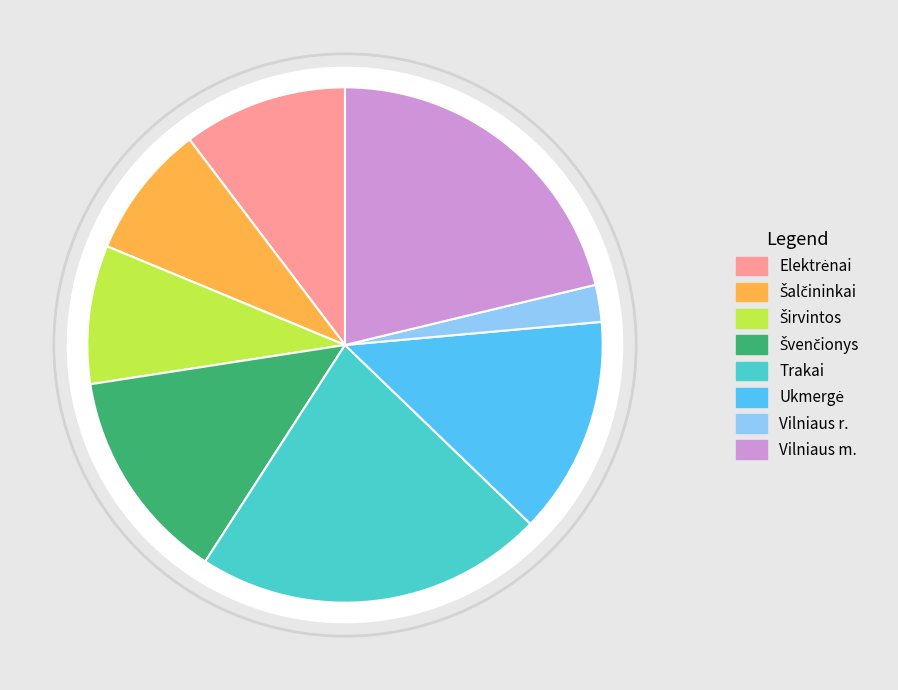

What percentage is the Šalčininkai slice, to the nearest percent?

8%